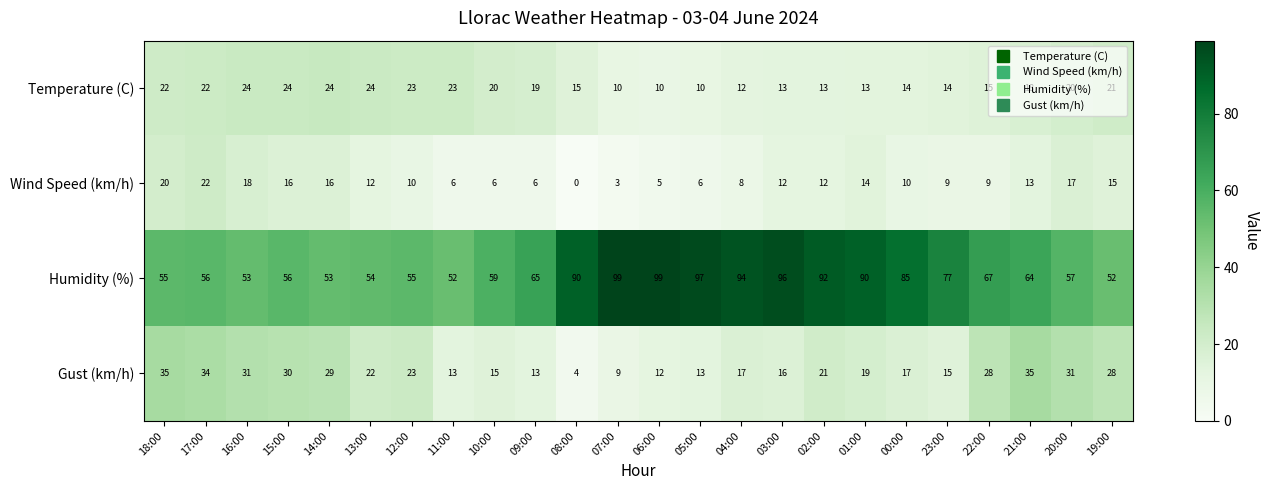

At how many categories does at least one series exceed 21?

24